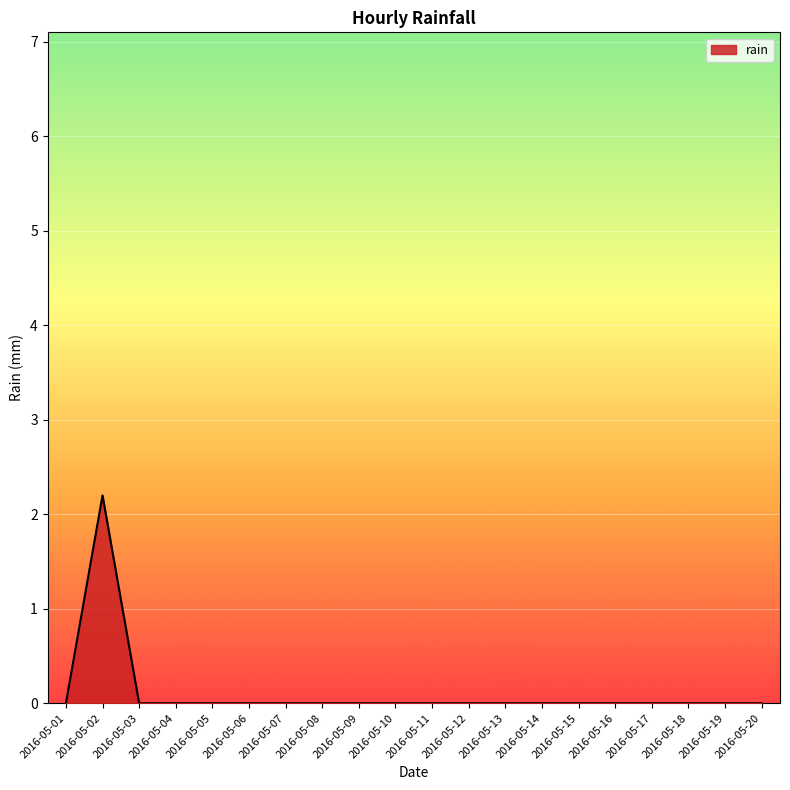

Does the chart have visible grid lines?

Yes